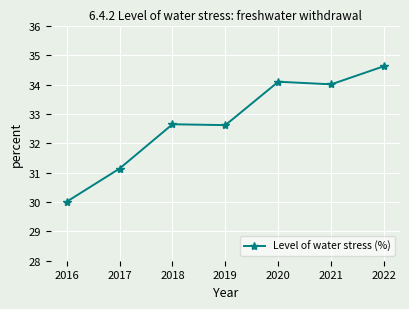

Is this an area chart (filled region under the line)?

No